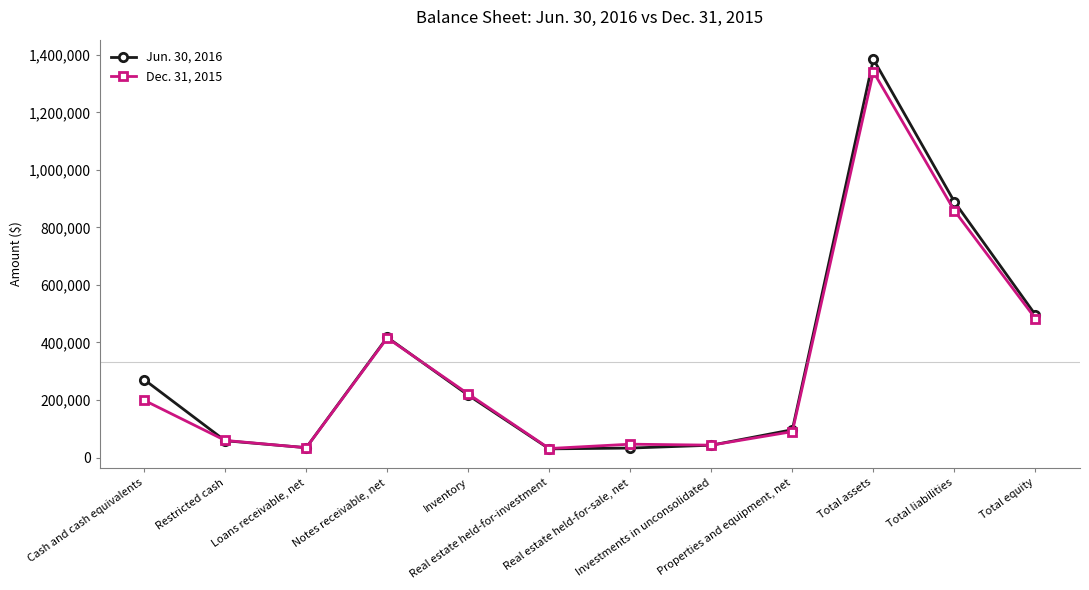

Rank the series at Notes receivable, net from lowest to highest value.

Dec. 31, 2015, Jun. 30, 2016